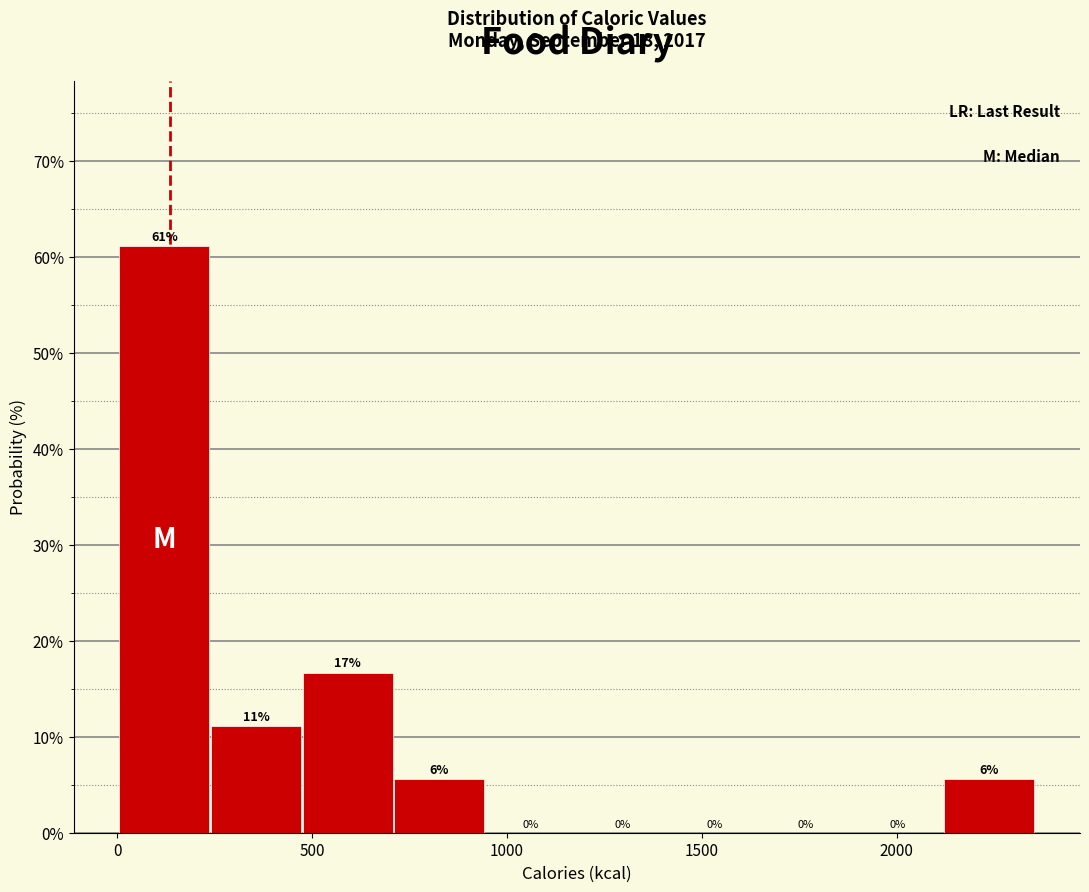

Over which range of the x-axis is the bar tallest?

0 to 250